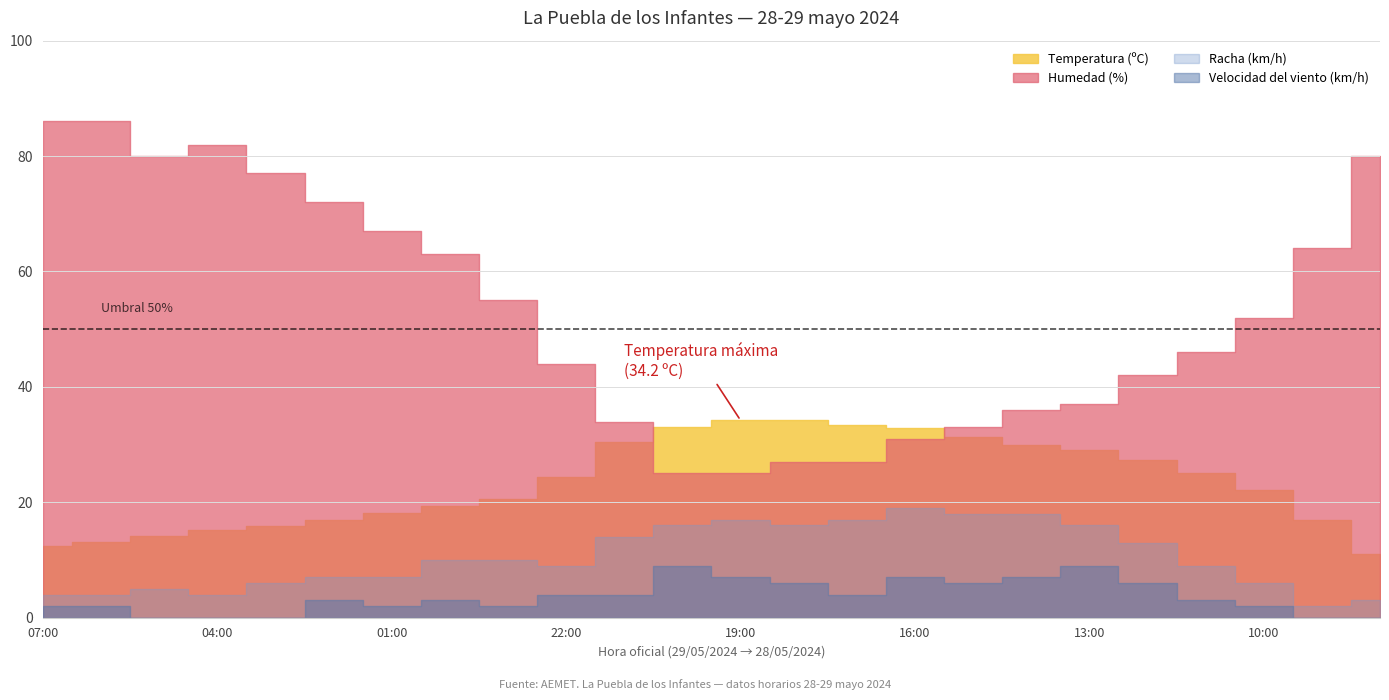

What position from the left is 03:00?

5